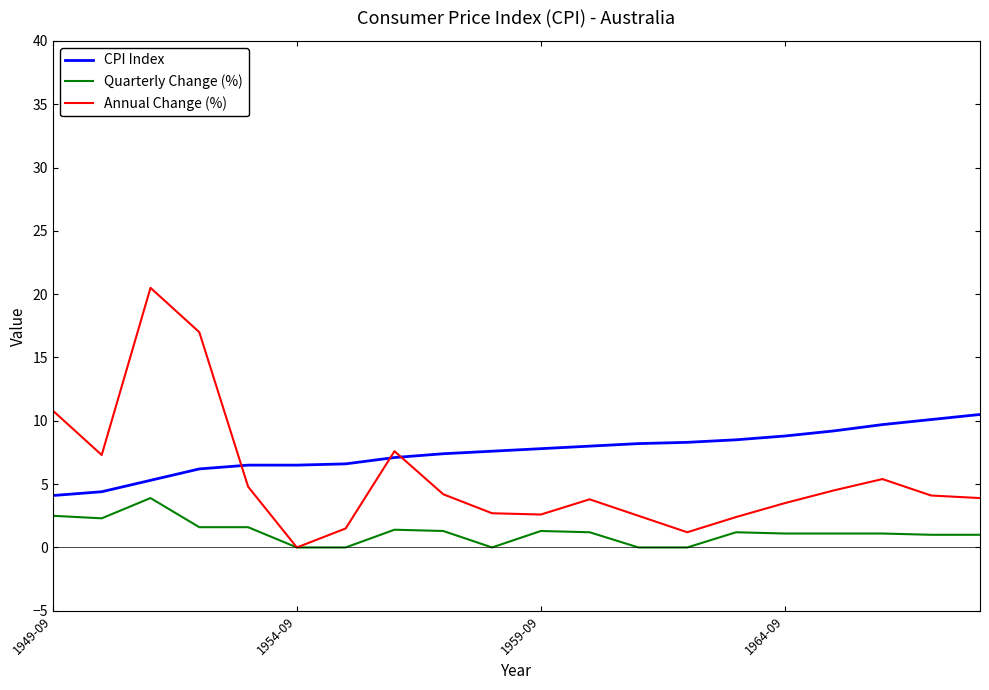

What is the difference between the second highest and second lowest values in the Annual Change (%) series?

15.8